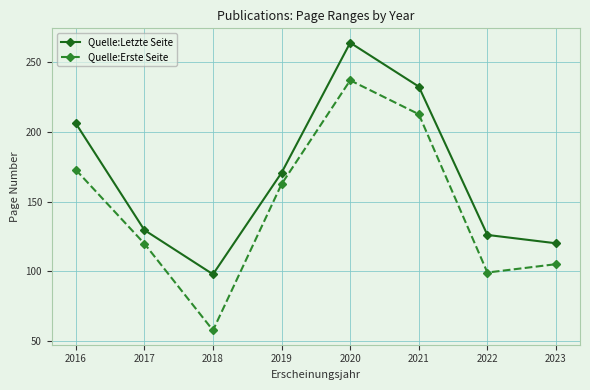

What is the minimum value for Quelle:Letzte Seite?

97.8